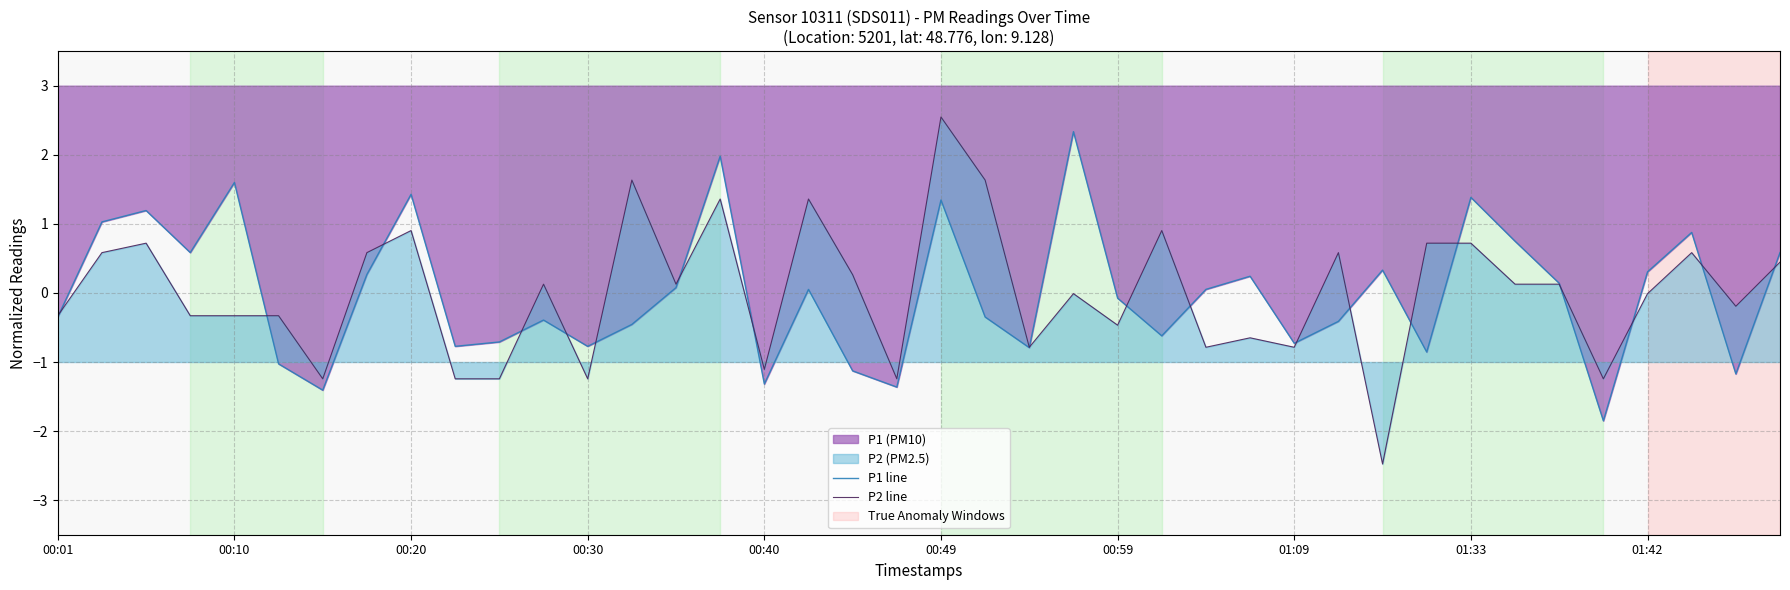

What is the lowest value of the P2 line series?

-2.5